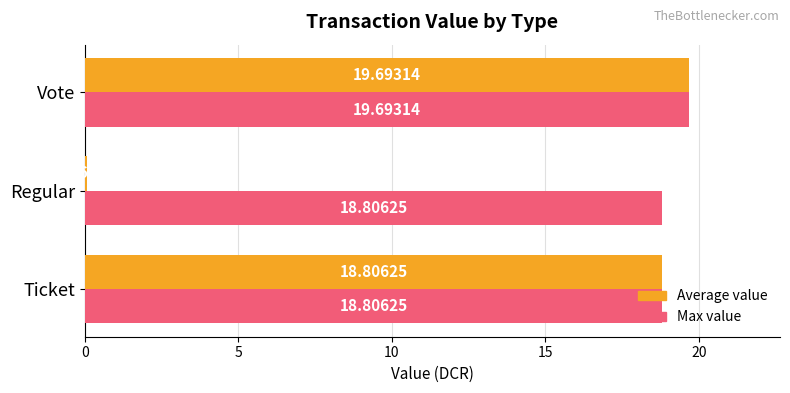

What are all the series names shown in the legend?

Average value, Max value